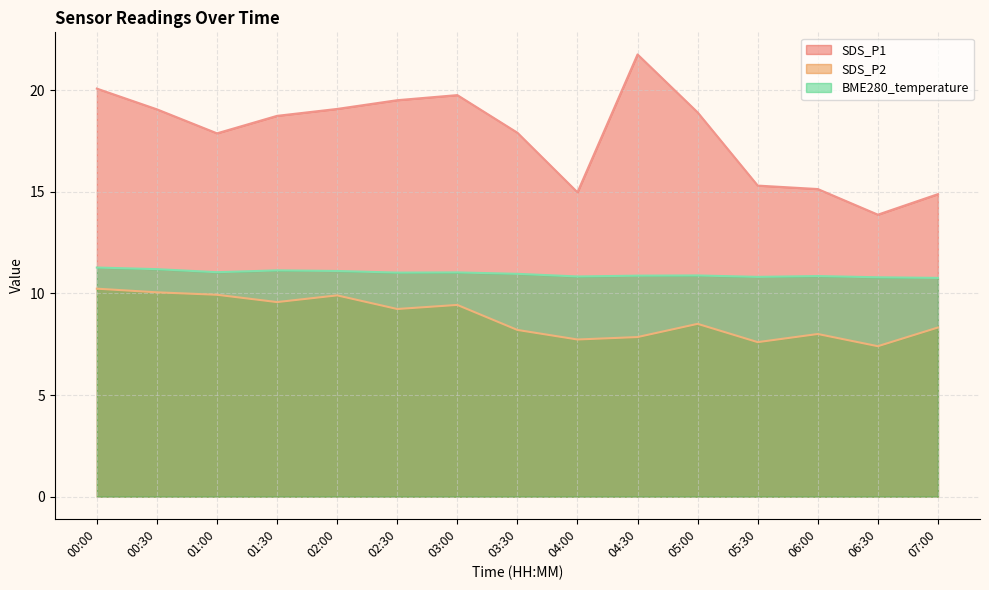

List the labels in order of SDS_P1 value, smallest first.

06:30, 07:00, 04:00, 06:00, 05:30, 01:00, 03:30, 01:30, 05:00, 00:30, 02:00, 02:30, 03:00, 00:00, 04:30